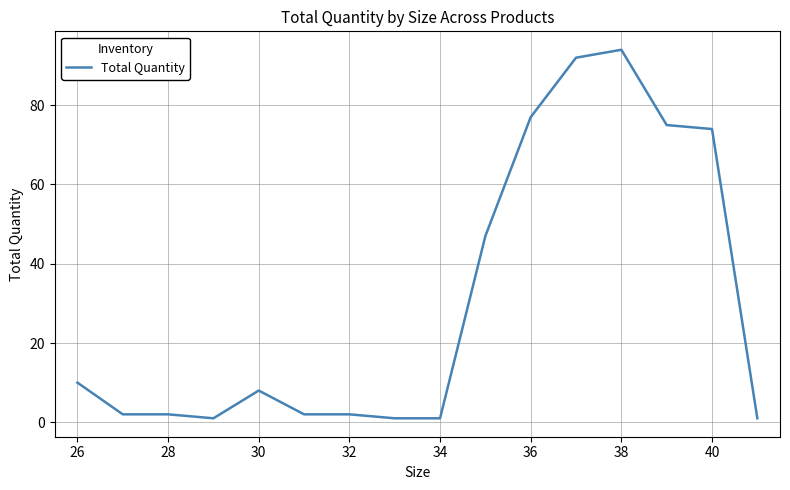

What is the greatest value displayed?

94